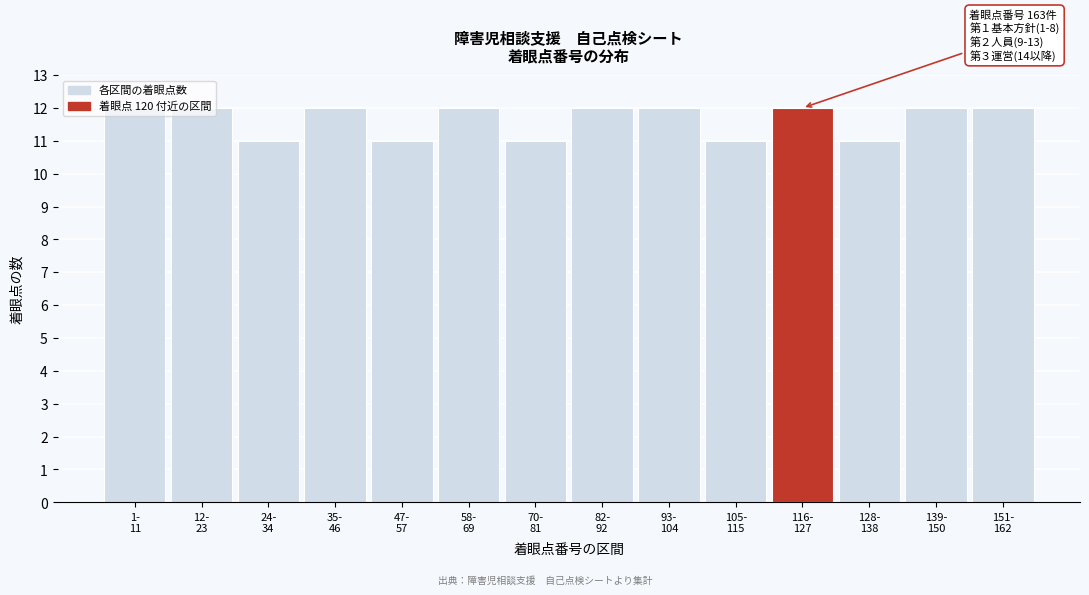

What is the sum of all values?

163